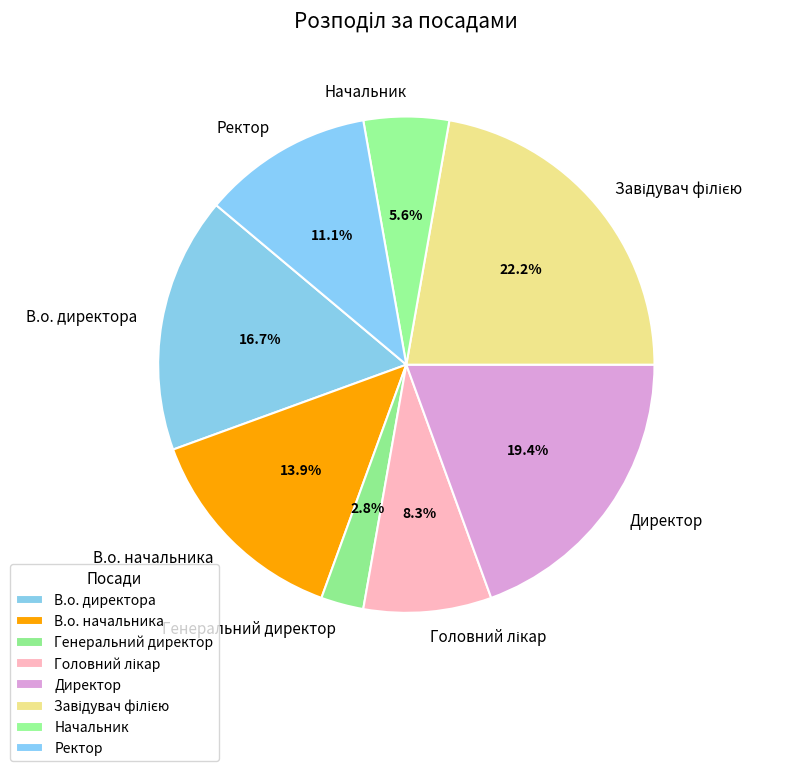

What percentage is the В.о. директора slice, to the nearest percent?

17%